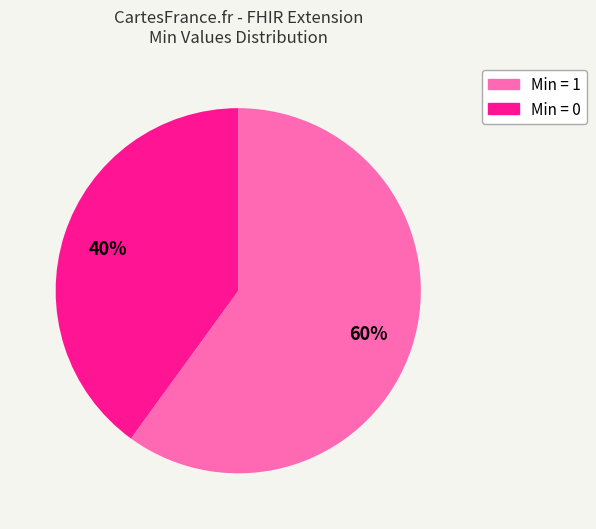

Is there any slice that represents more than half of the pie?

Yes